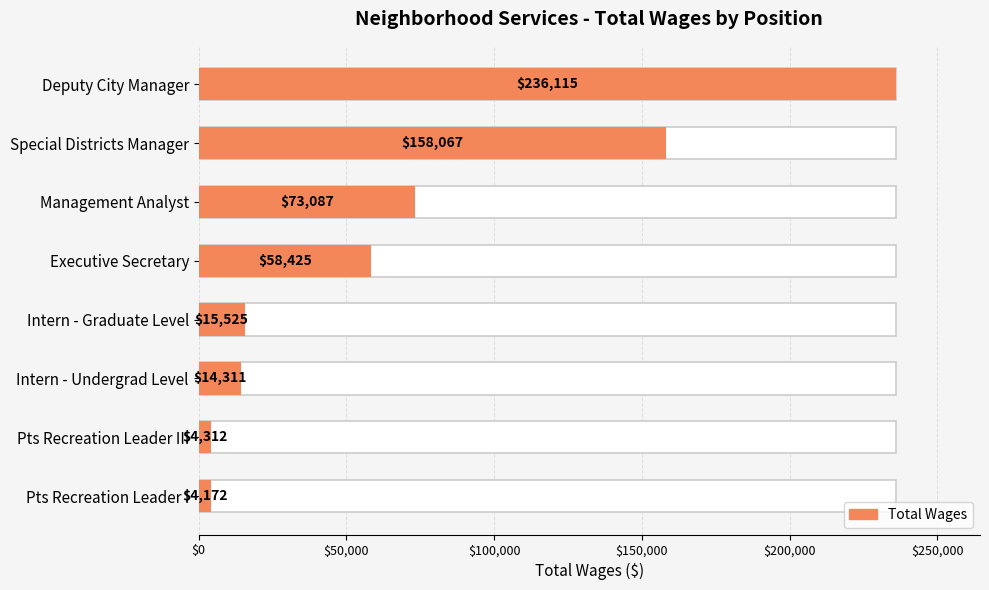

Approximately how many times larger is the value at Pts Recreation Leader I compared to Management Analyst?

0.1